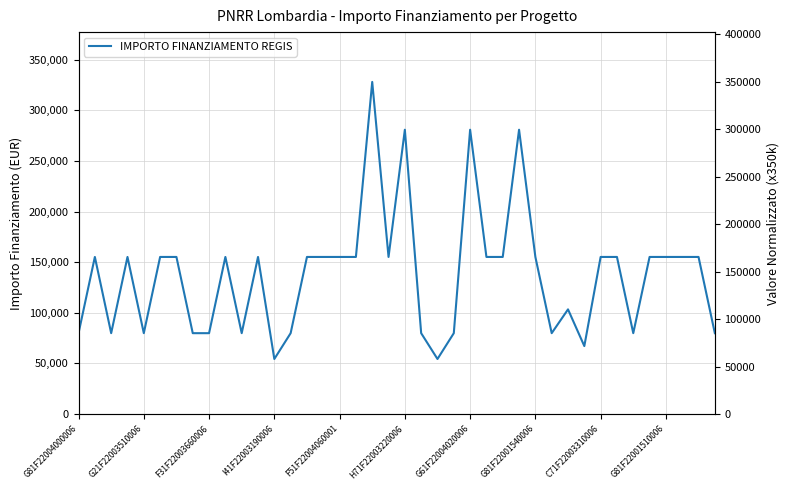

What position from the right is 22?

18